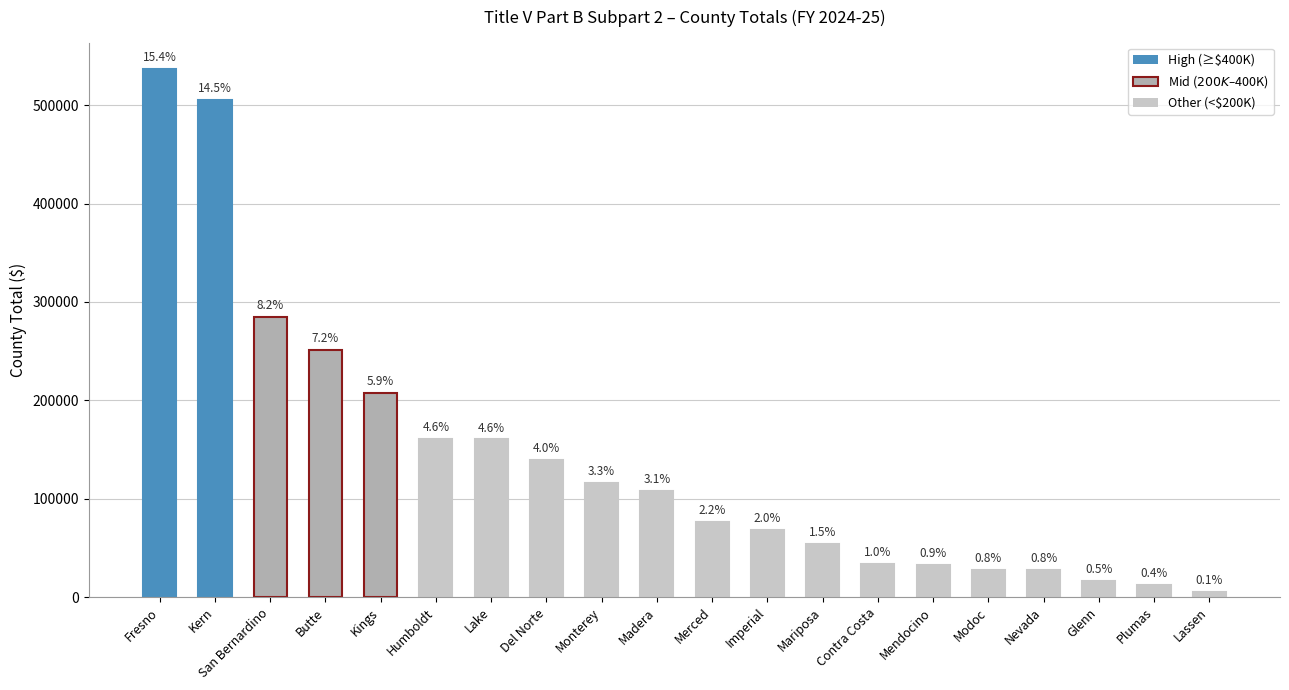

True or false: the data shows 185508 at Del Norte.

False